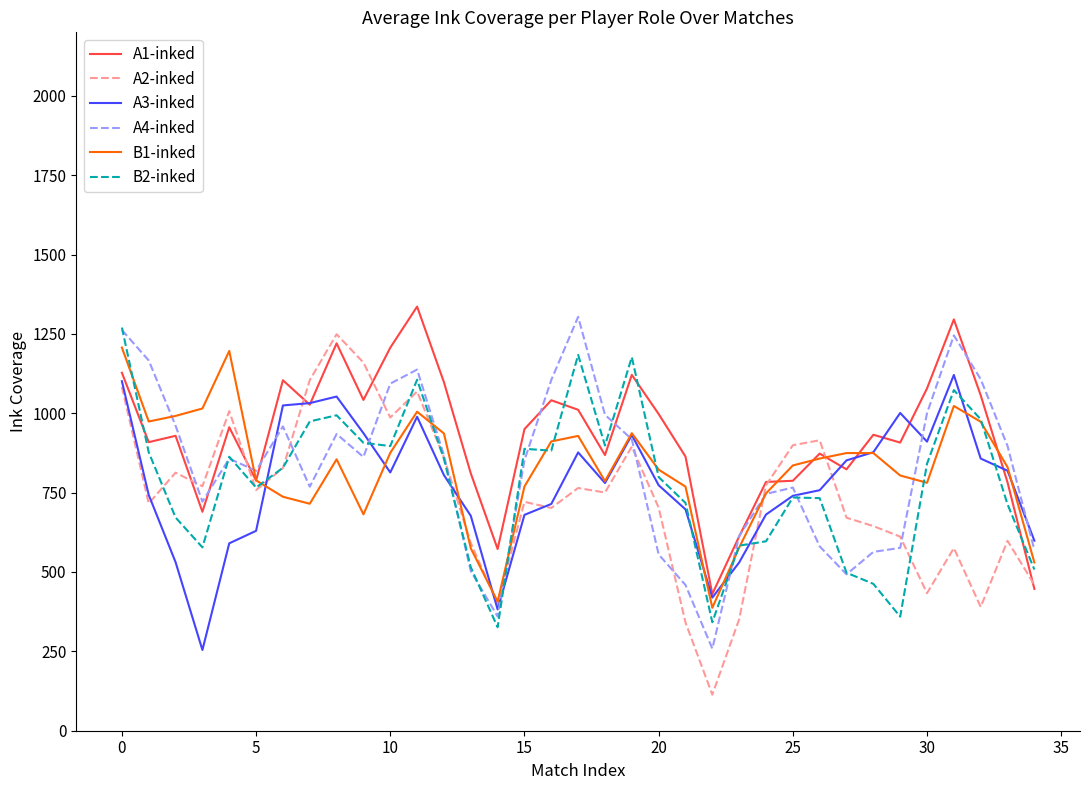

Is this an area chart (filled region under the line)?

No